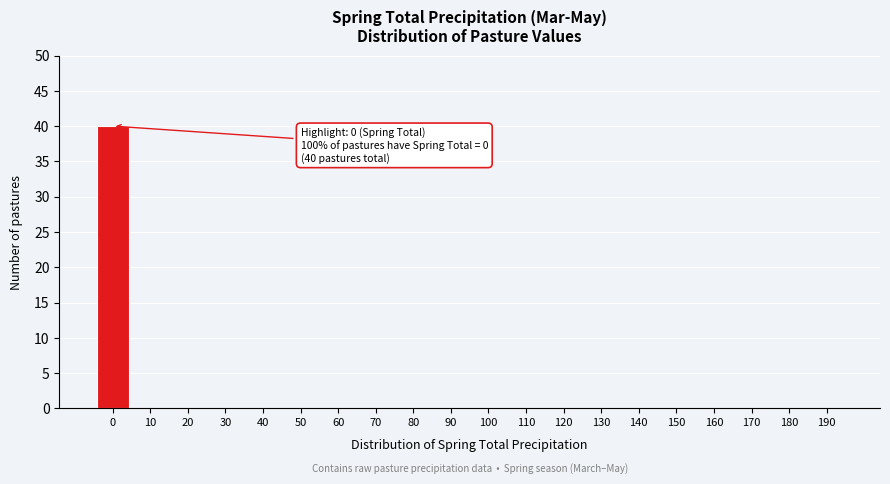

Reading left to right, what are all the values shown in this chart?

0=40	10=0	20=0	30=0	40=0	50=0	60=0	70=0	80=0	90=0	100=0	110=0	120=0	130=0	140=0	150=0	160=0	170=0	180=0	190=0